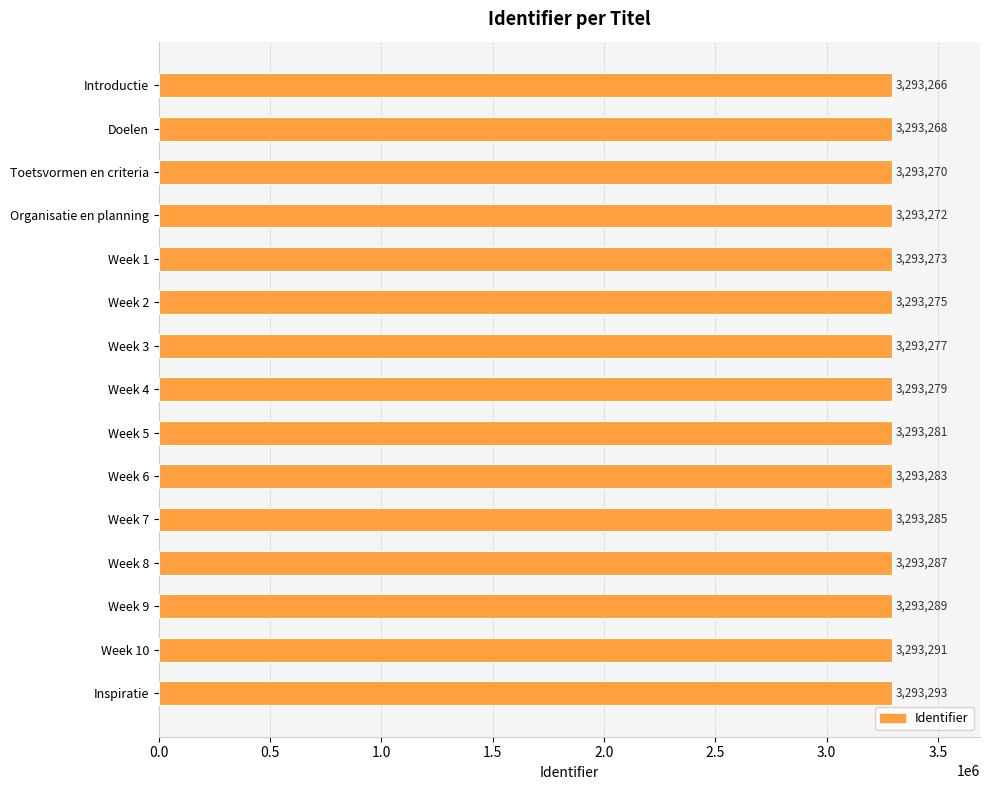

What is the label of the 9th bar from the top?

Week 5